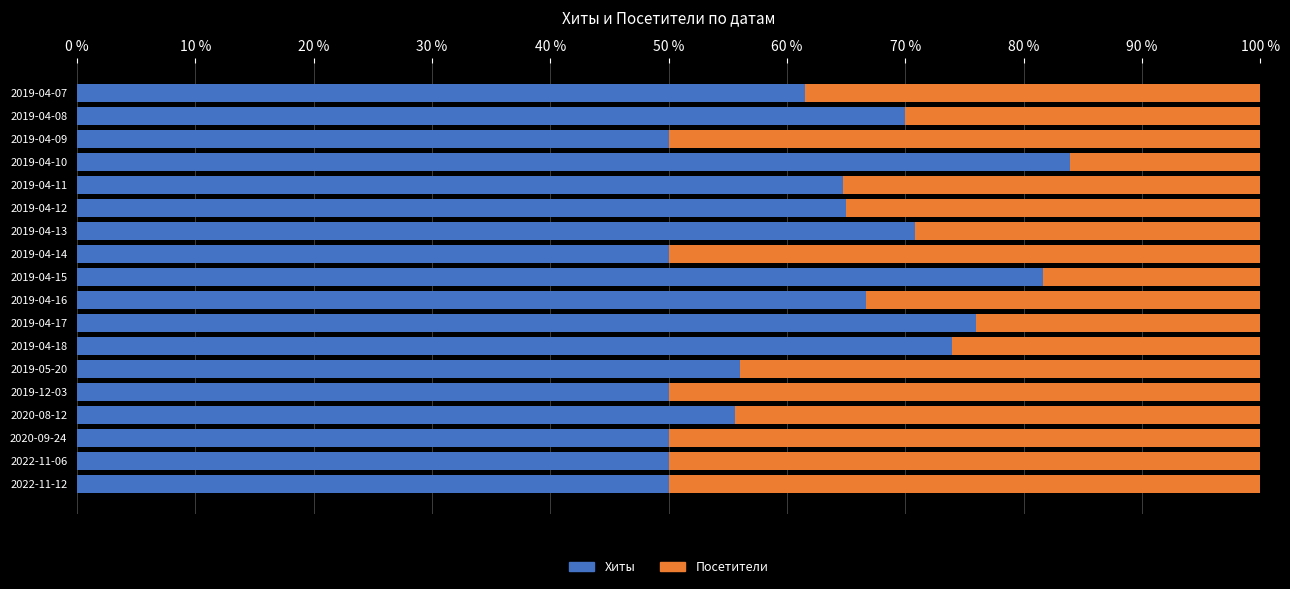

True or false: Хиты has a value of 71.4 at 2019-12-03.

False